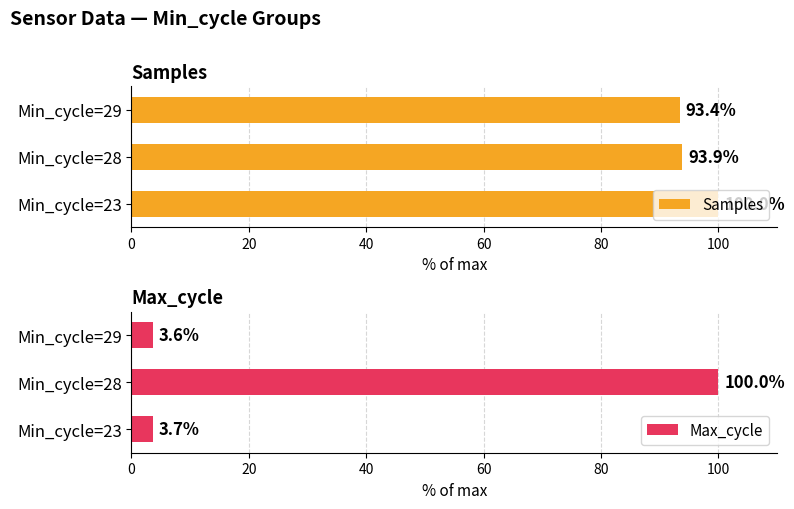

Reading left to right, list all the values displayed in this chart.

Samples: 100.0	93.9	93.4
Max_cycle: 3.7	100.0	3.6